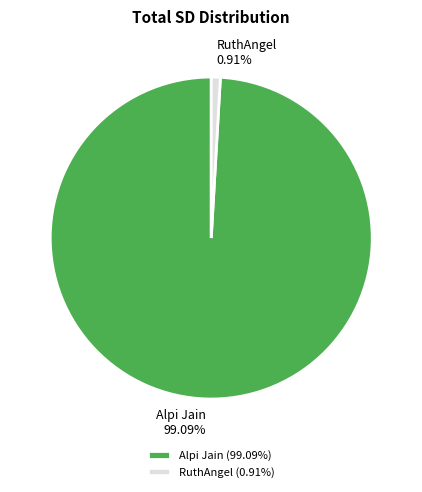

Rank the categories by value from lowest to highest.

RuthAngel, Alpi Jain